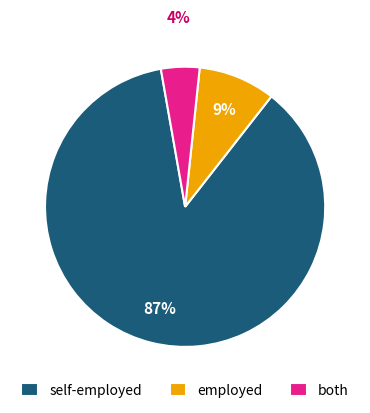

To the nearest percent, what portion does self-employed represent?

87%